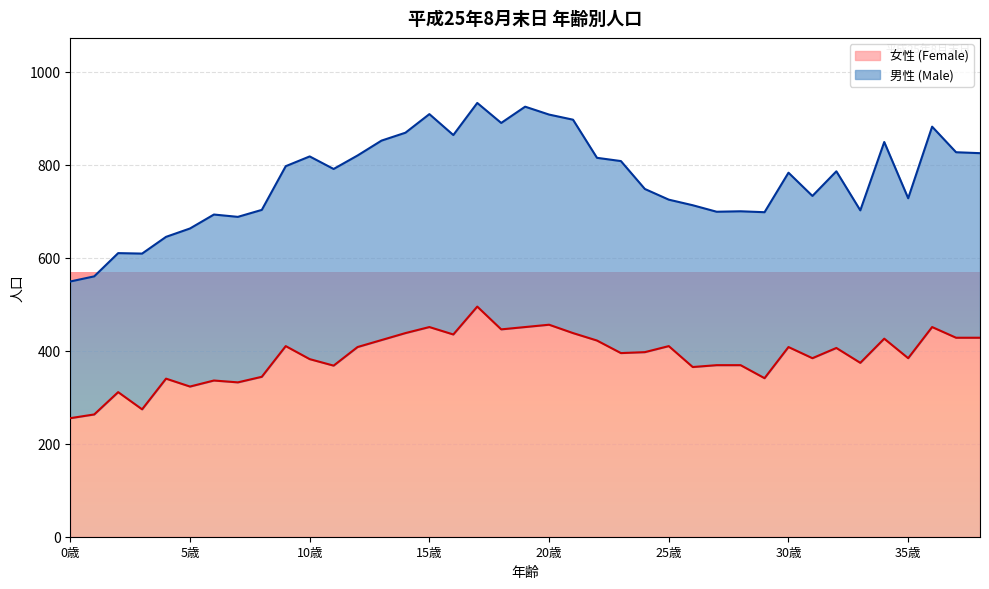

What is the ratio of the value at 17歳 to the value at 23歳?

1.3